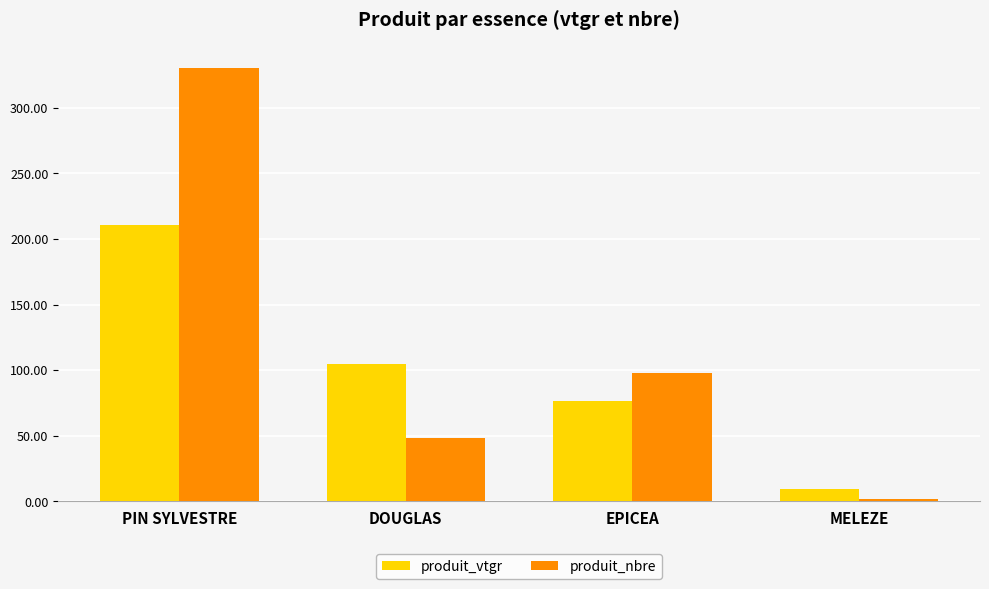

At which category does the chart reach its minimum across all series?

MELEZE